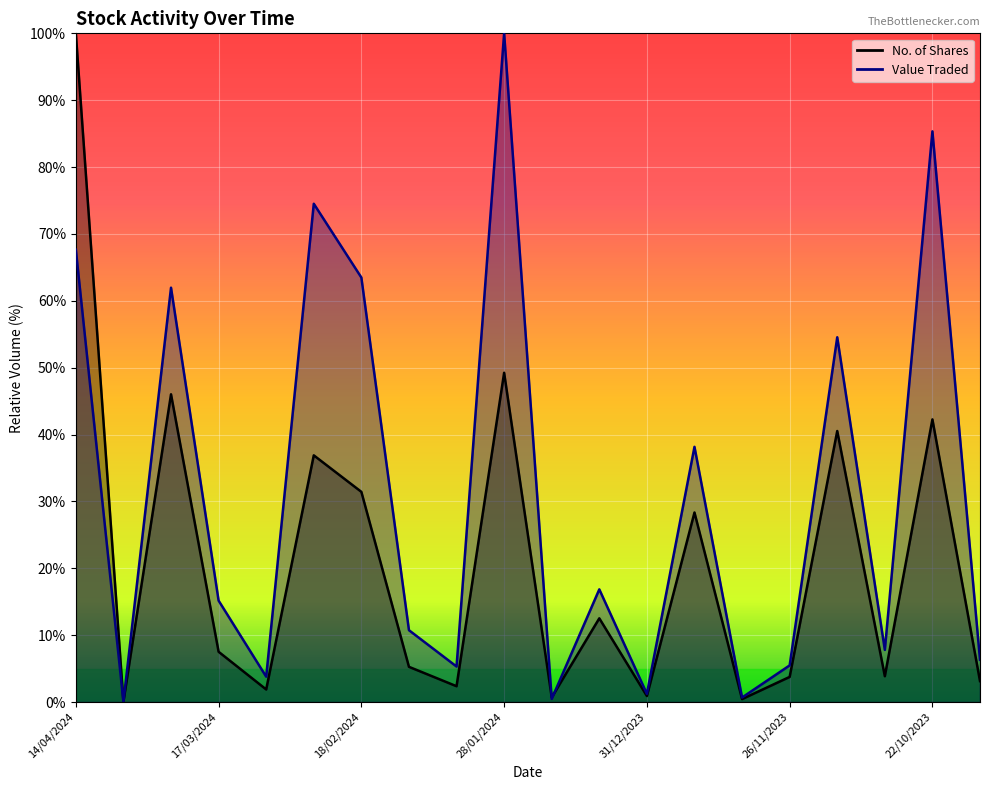

What position from the left is 25/02/2024?

6